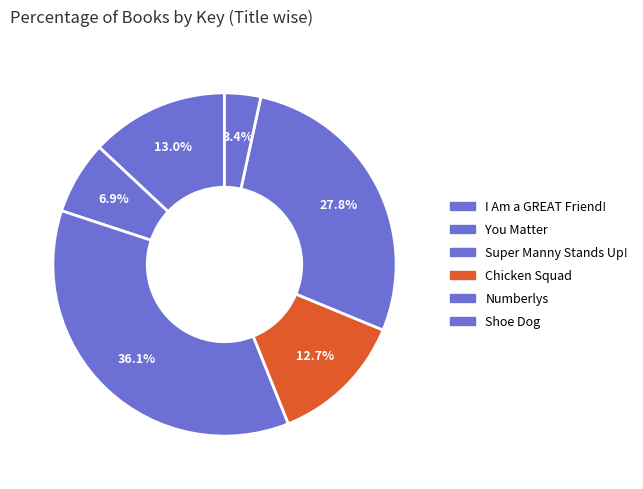

Does any single category account for the majority?

No